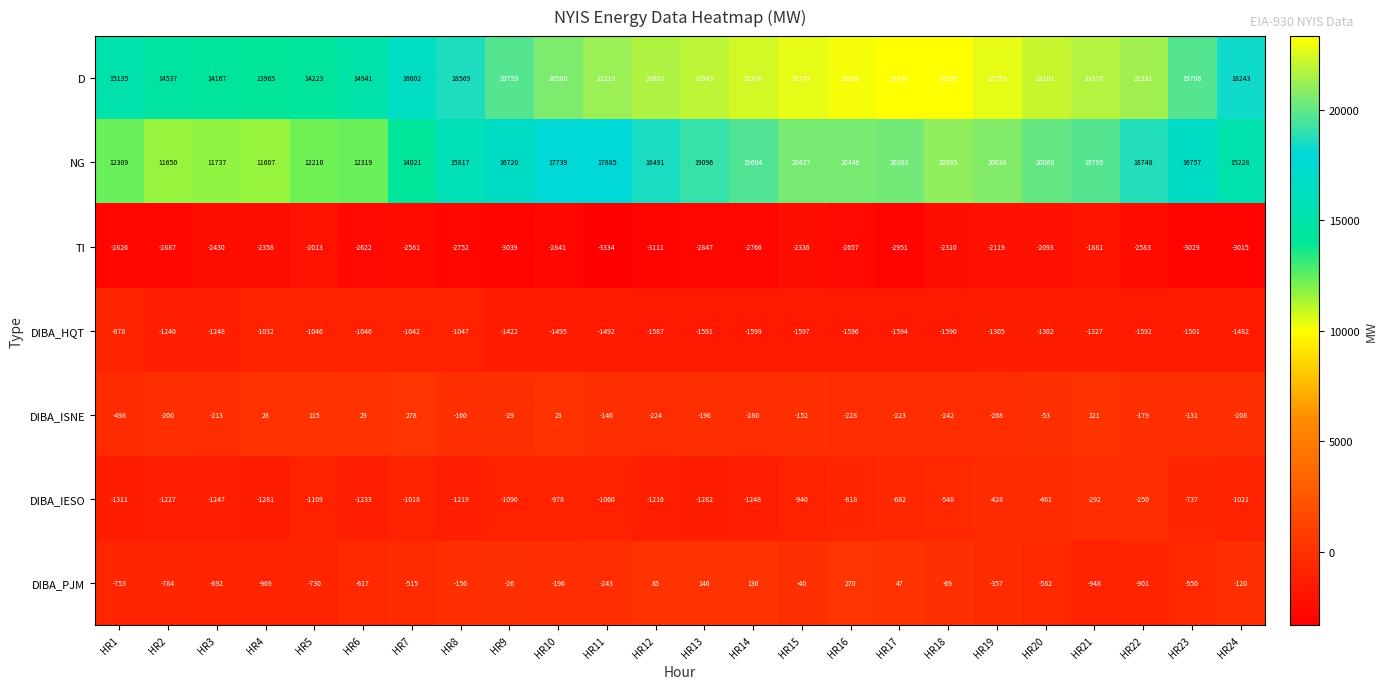

What is the total value across all series at HR14?

36217